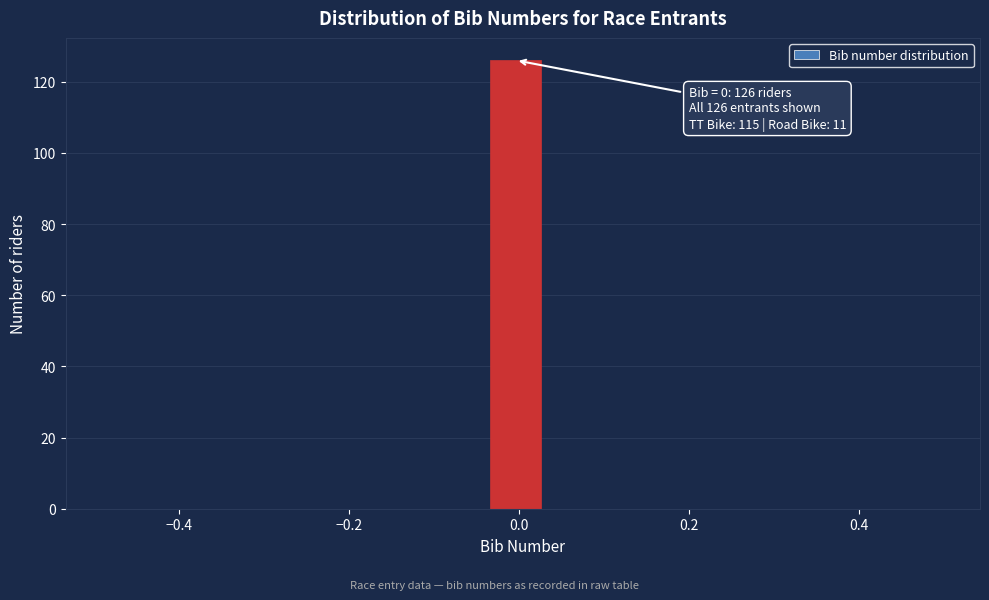

Read against the x-axis, roughly where is the centre of the tallest bar?

0.00